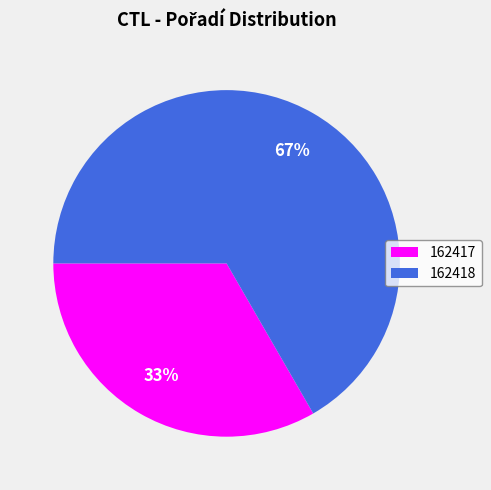

To the nearest percent, what is the average slice percentage?

50%